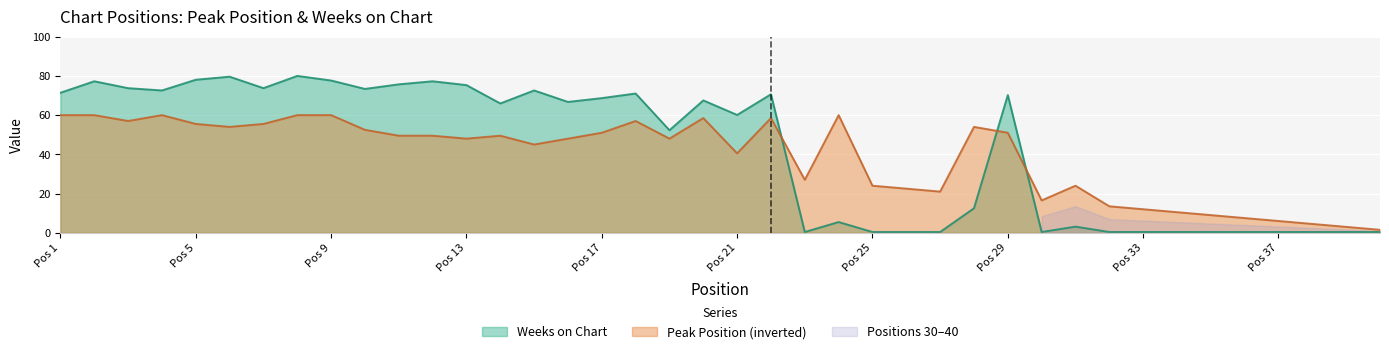

Which series has the widest spread of values?

Weeks on Chart